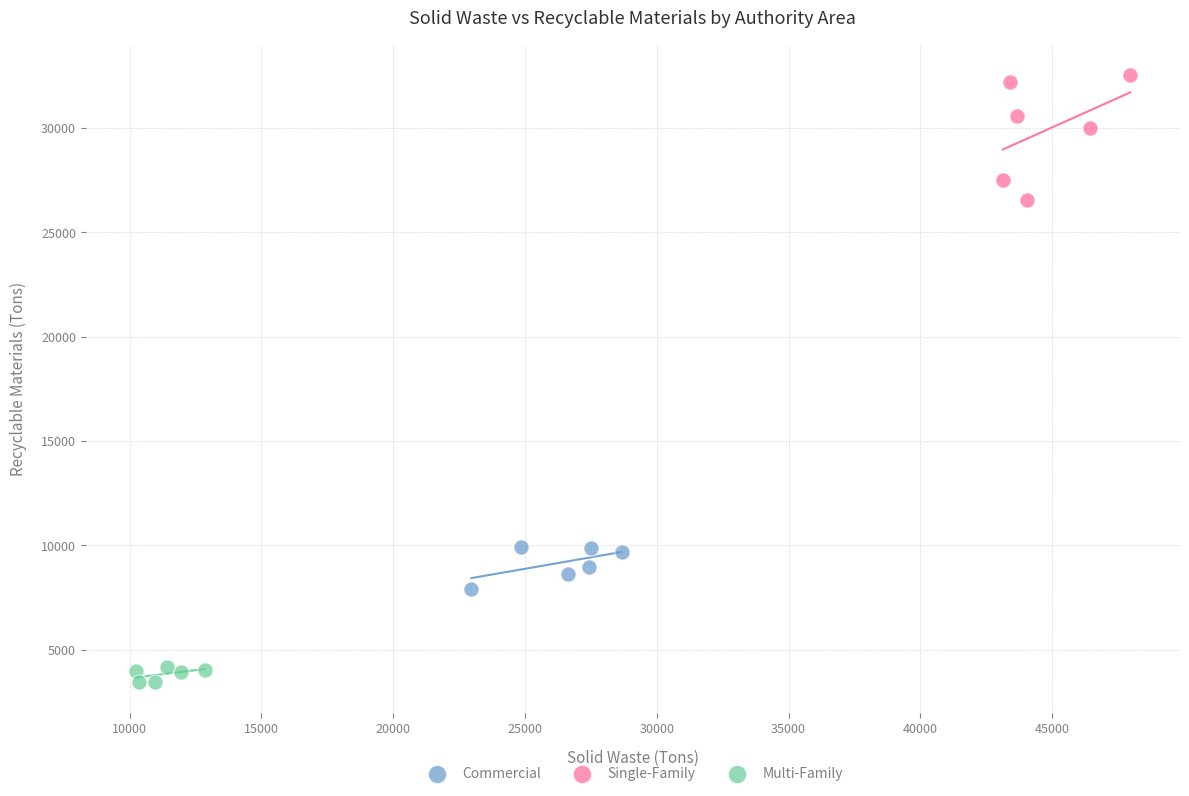

Which series reaches the minimum Y coordinate?

Multi-Family